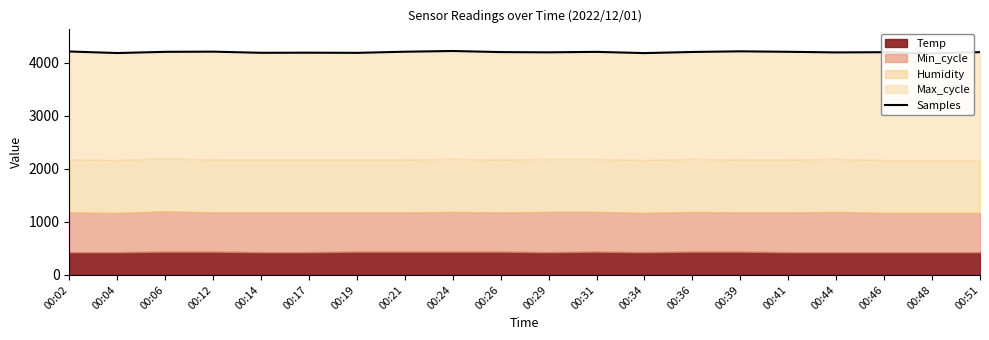

What is the sum of the values at 00:48 and 00:02?

8396.5